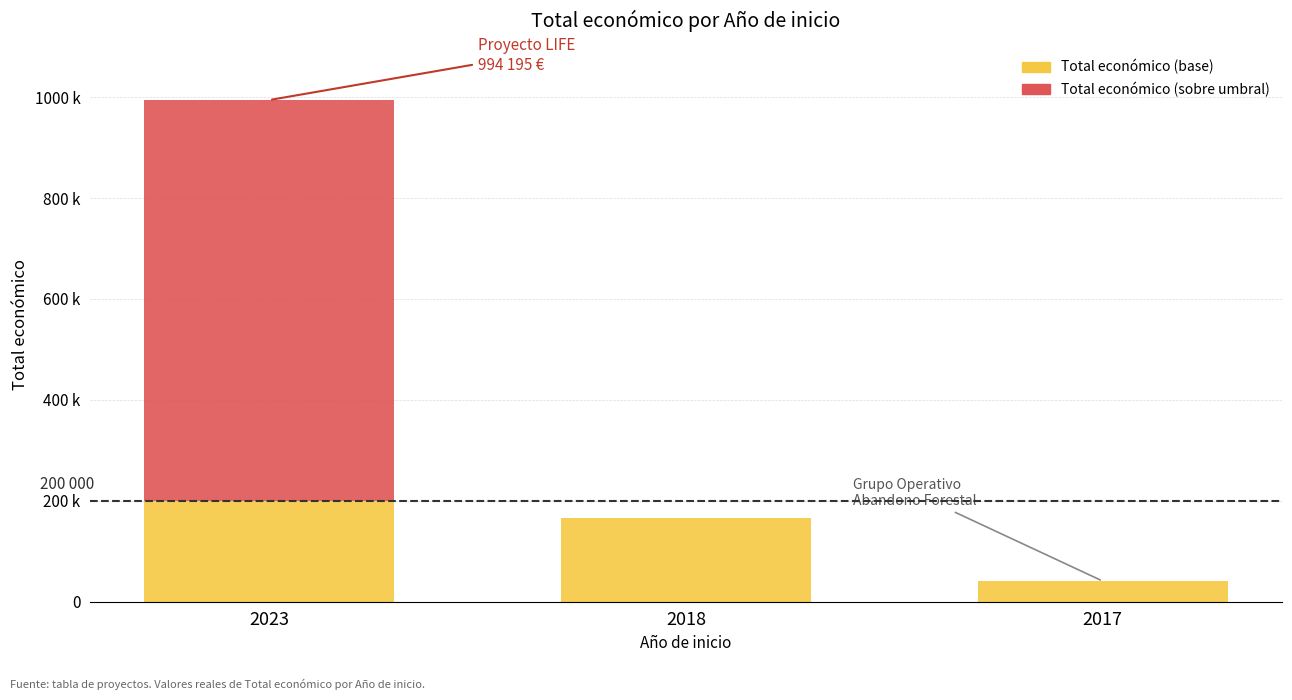

Which has a higher value, 2018 or 2023?

2023